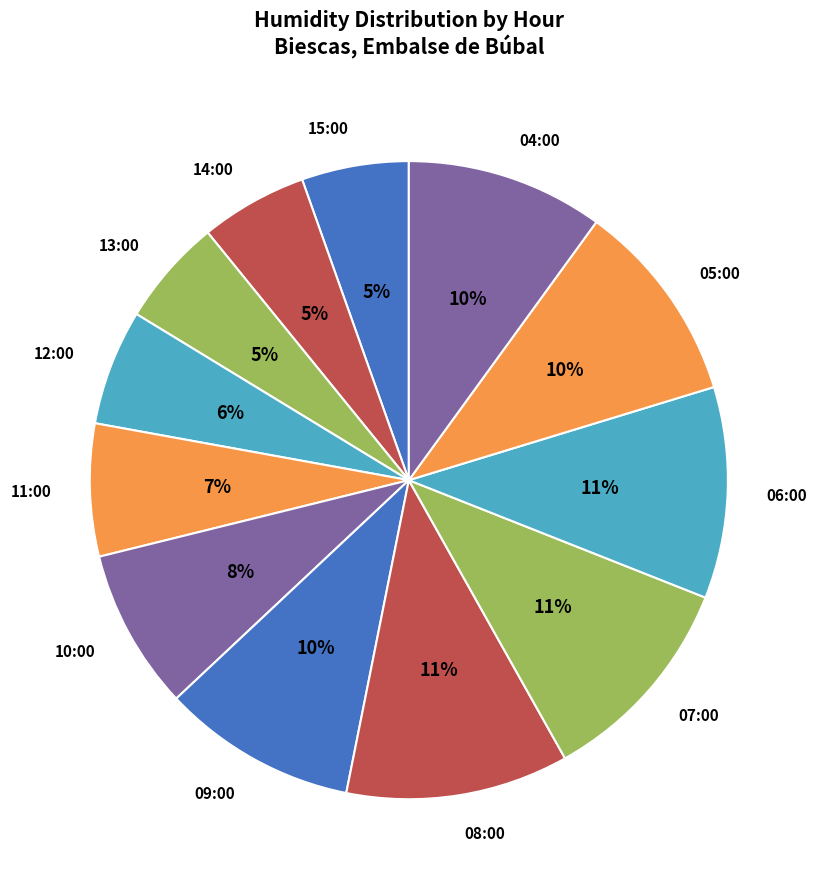

How many slices are in this pie chart?

12